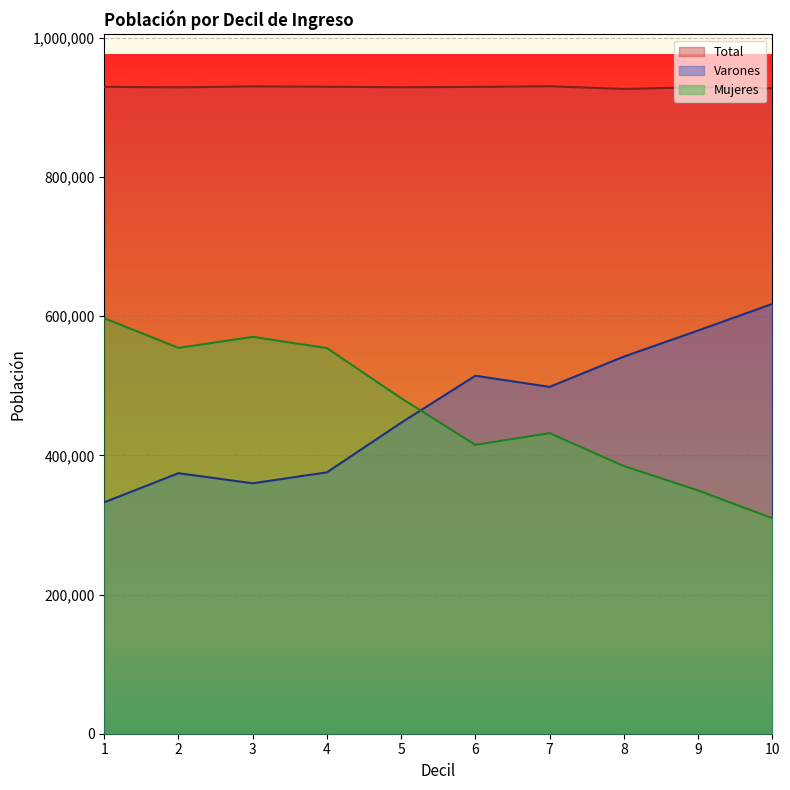

In Total, how many points are higher than both neighbors (excluding endpoints)?

3